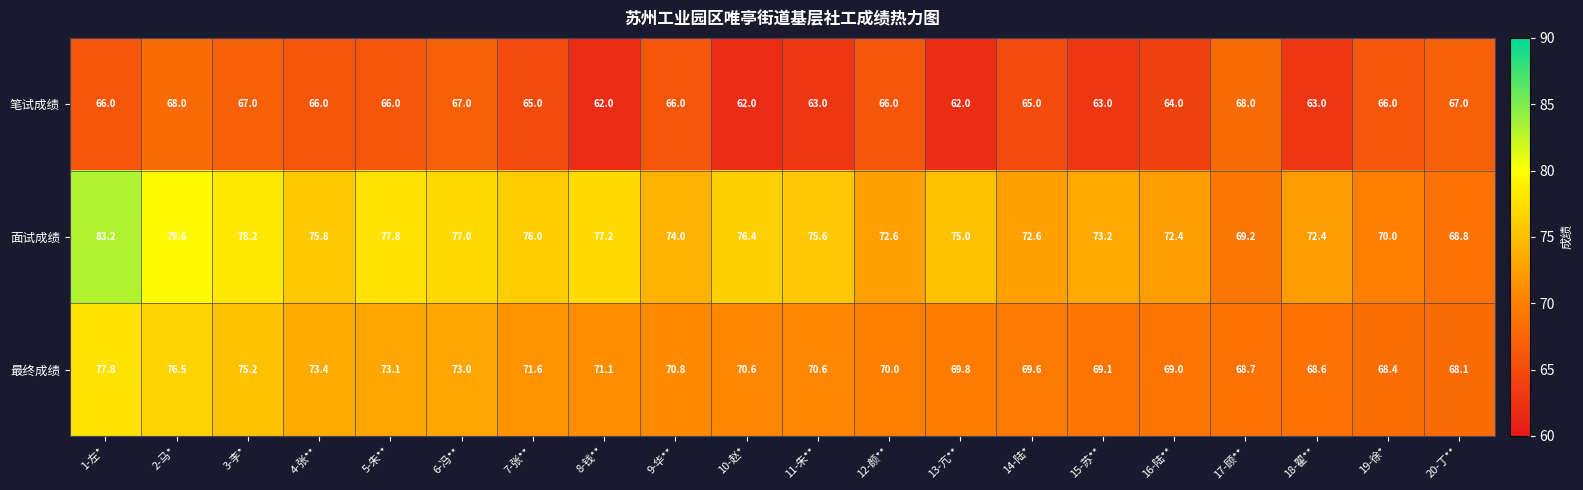

What is the difference between the maximum and minimum values in the 笔试成绩 series?

6.0